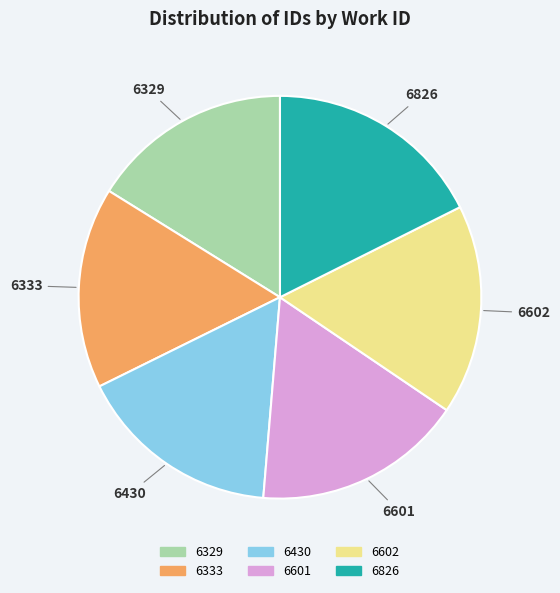

Which category has the biggest portion of the pie?

6826